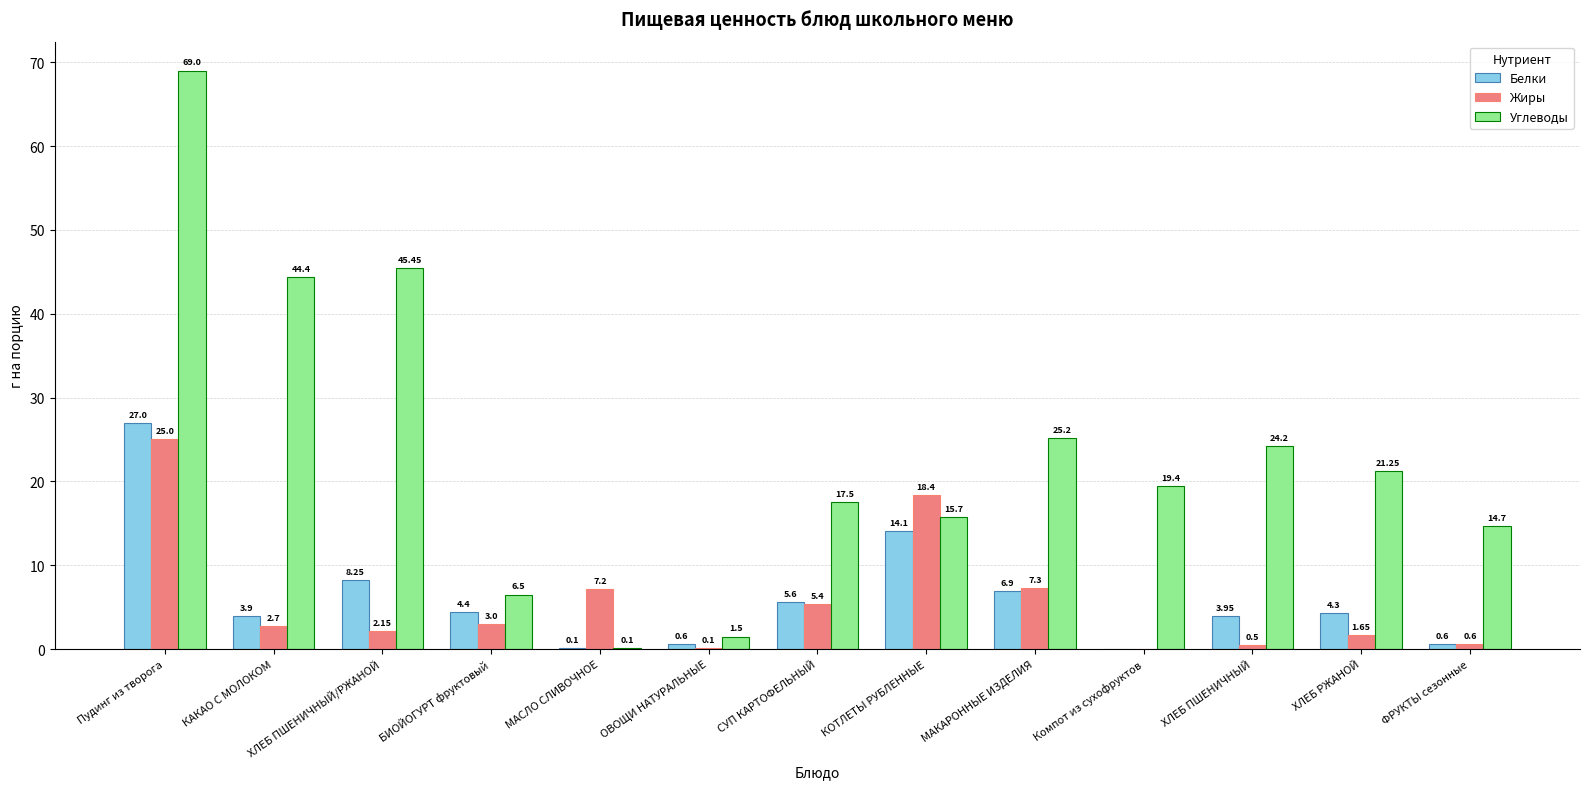

How many series are shown in this chart?

3